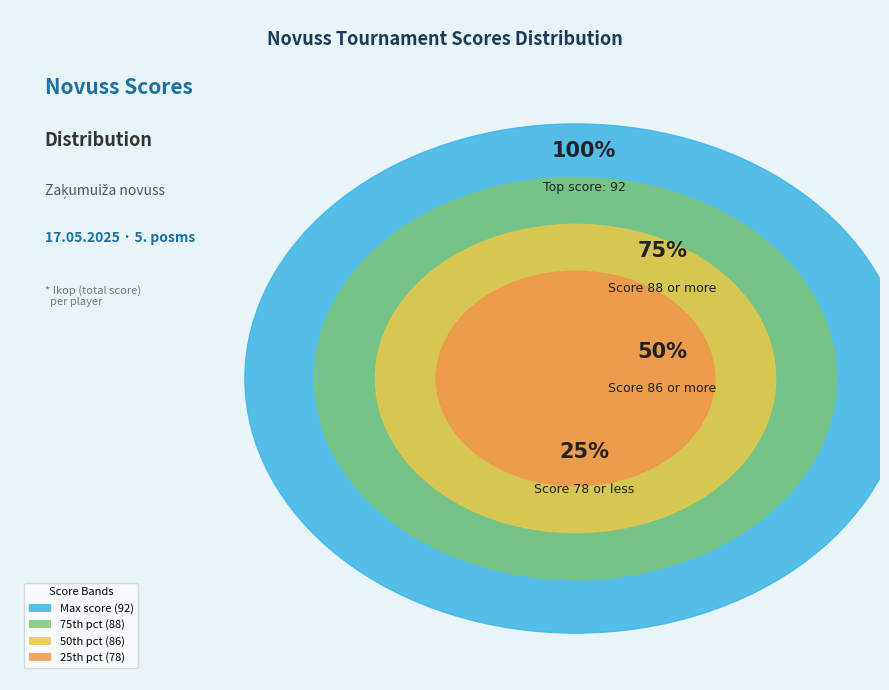

Is it true that Jānis Kusiņš is 1% of the pie?

False